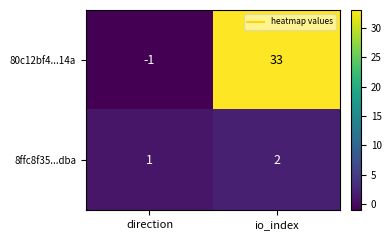

What is the minimum value shown in the chart?

-1